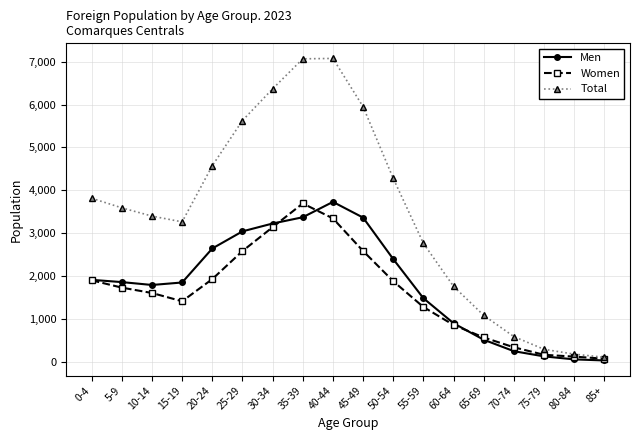

Which series has the widest spread of values?

Total